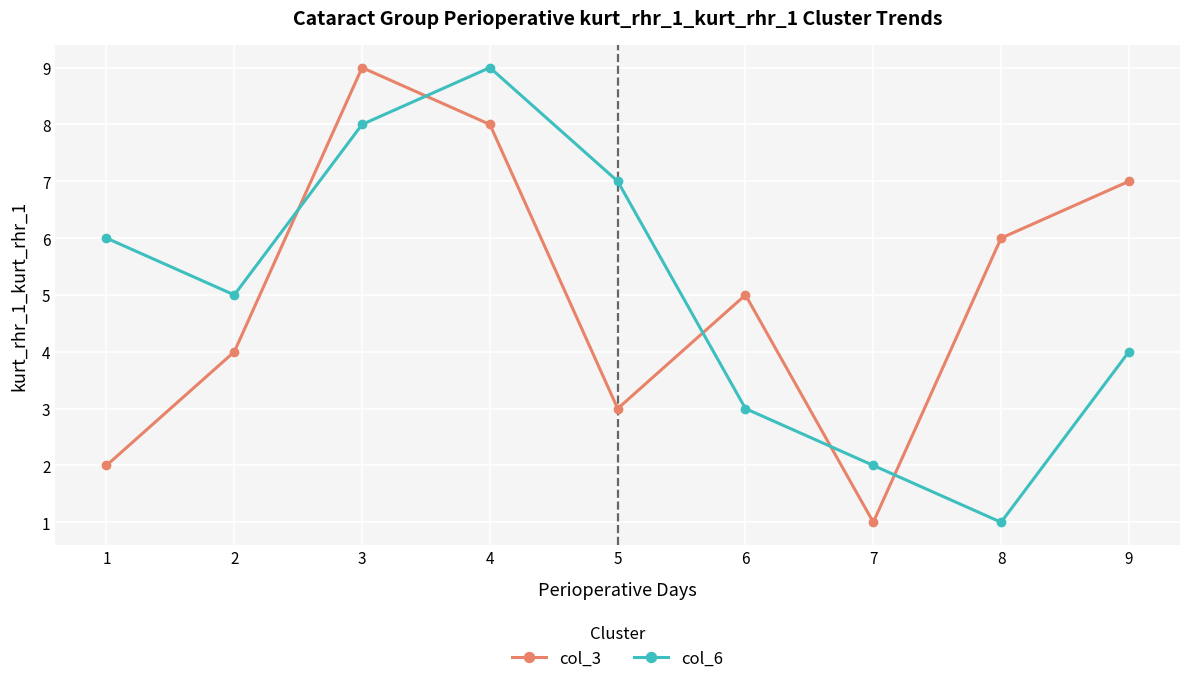

How many times do col_3 and col_6 cross each other?

5